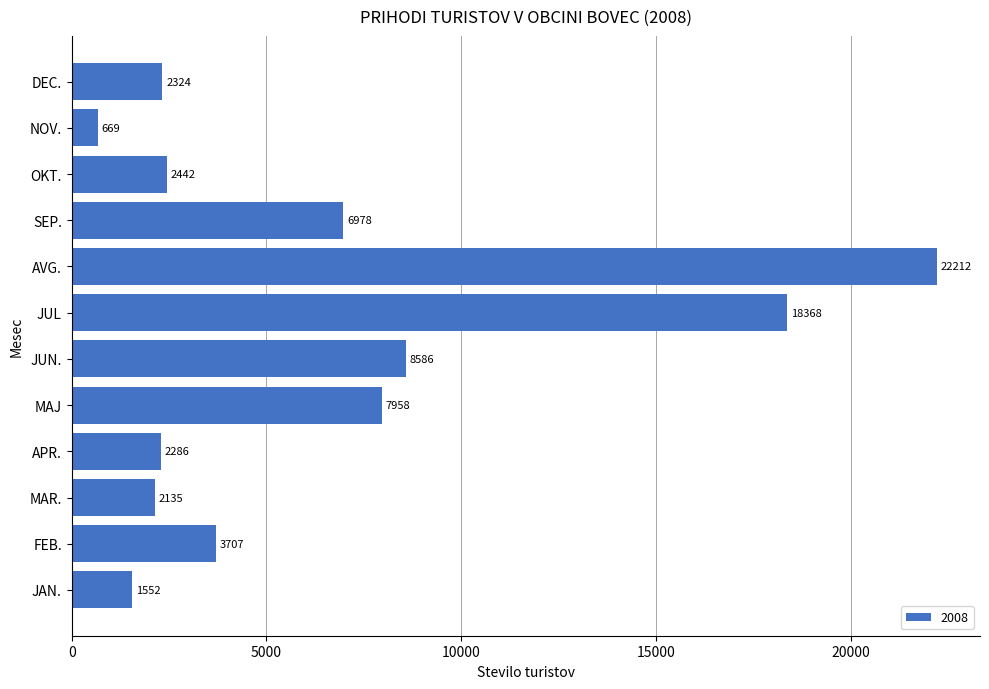

What is the change in value from FEB. to AVG.?

+18505.0